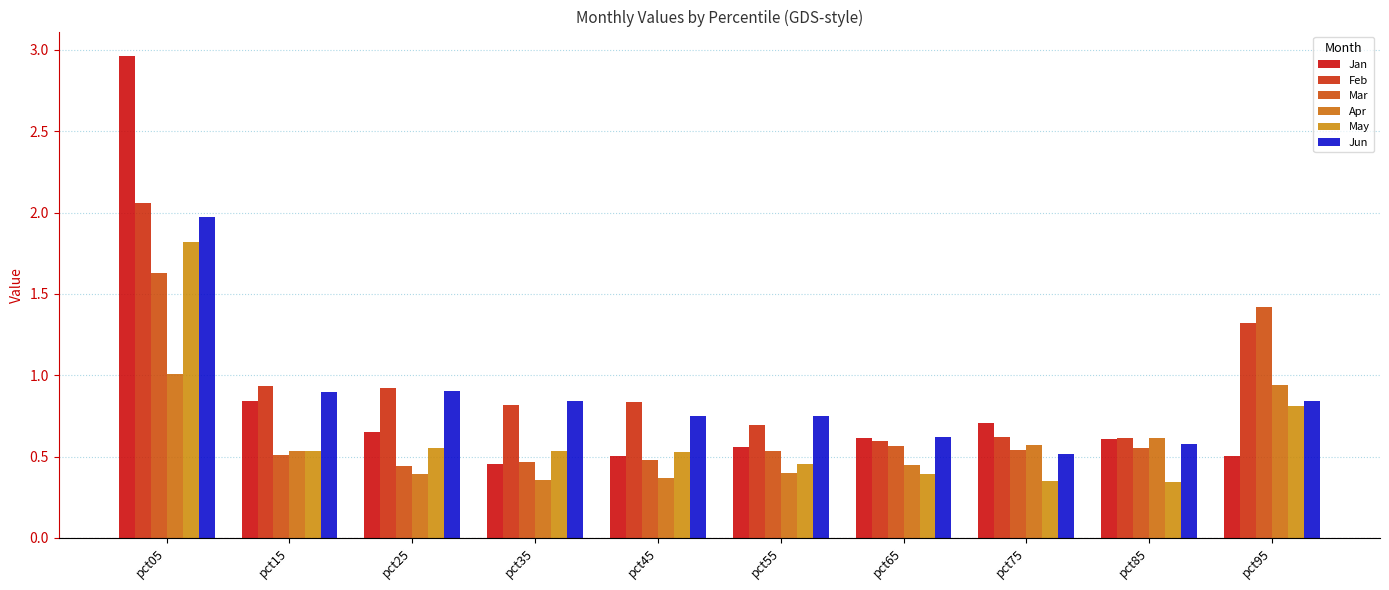

What is the spread (max minus min) of values at pct55?

0.4